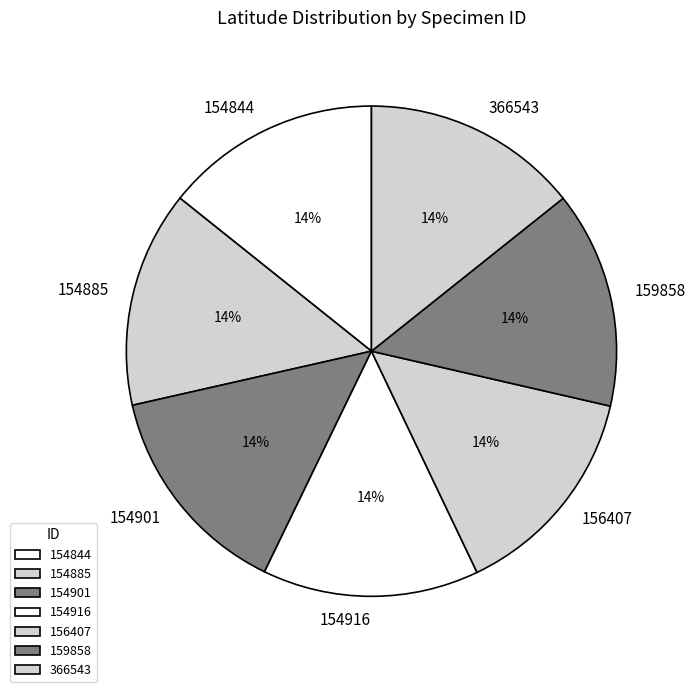

Do 159858 and 154844 together represent more than half of the pie?

No